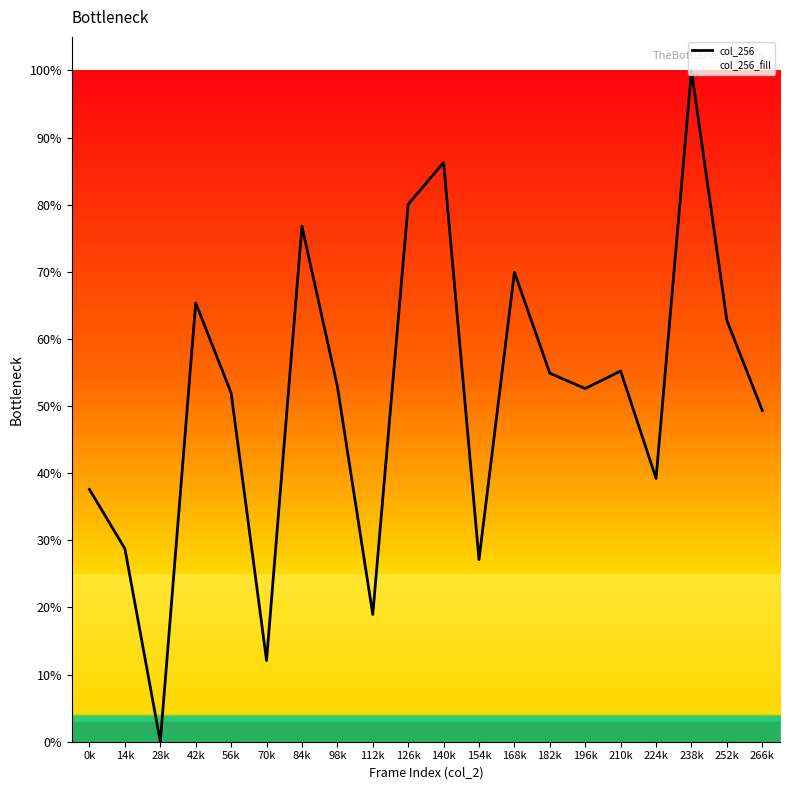

Count the number of values greater than 52.

11